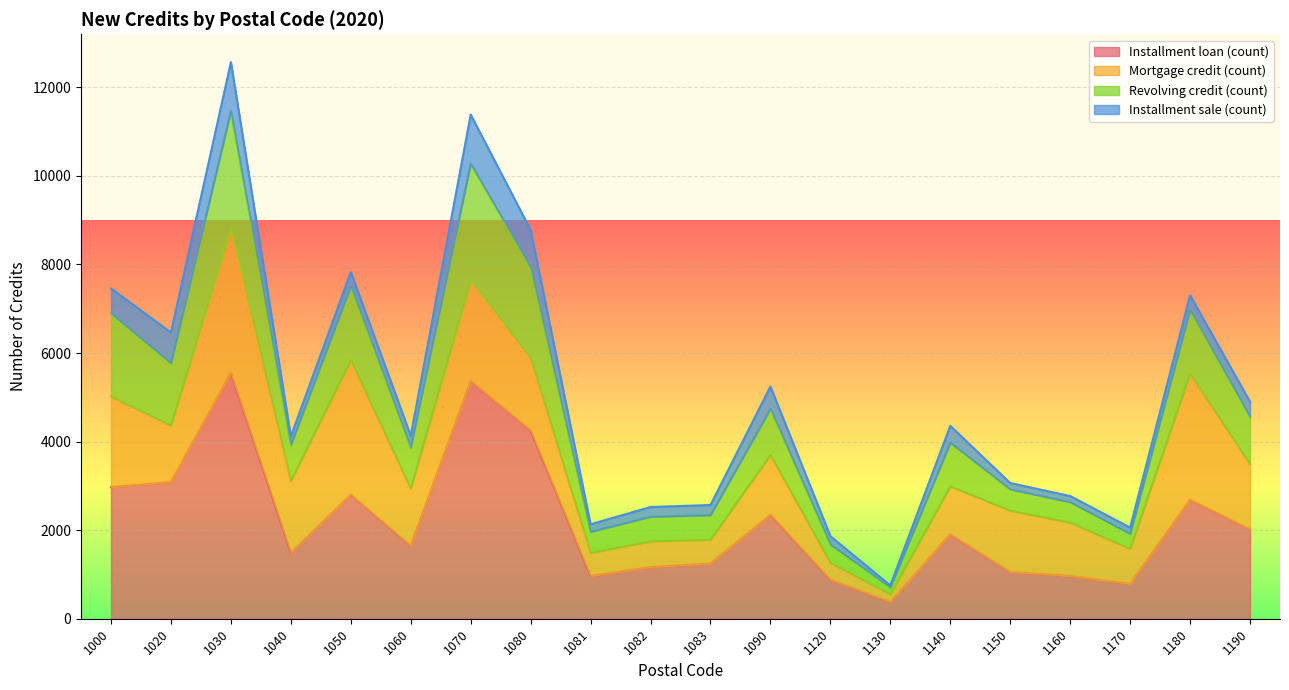

Count the number of categories in the chart.

20